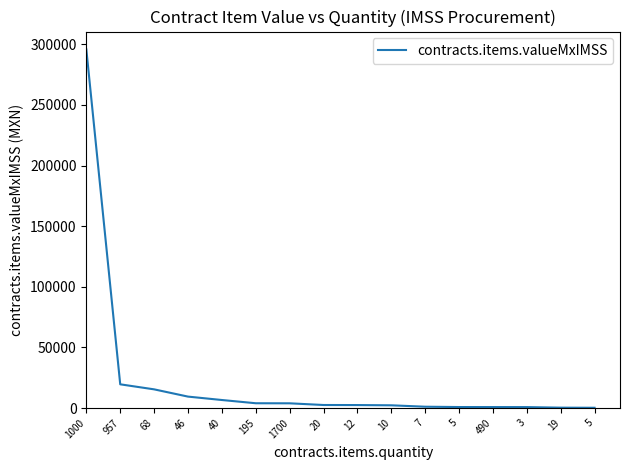

Reading right to left, extract all data points from this chart.

269.1	360.5	821.1	845.2	870.0	1136.8	2300.0	2501.2	2552.0	3944.0	3996.9	6670.0	9476.7	15460.1	19615.8	295800.0